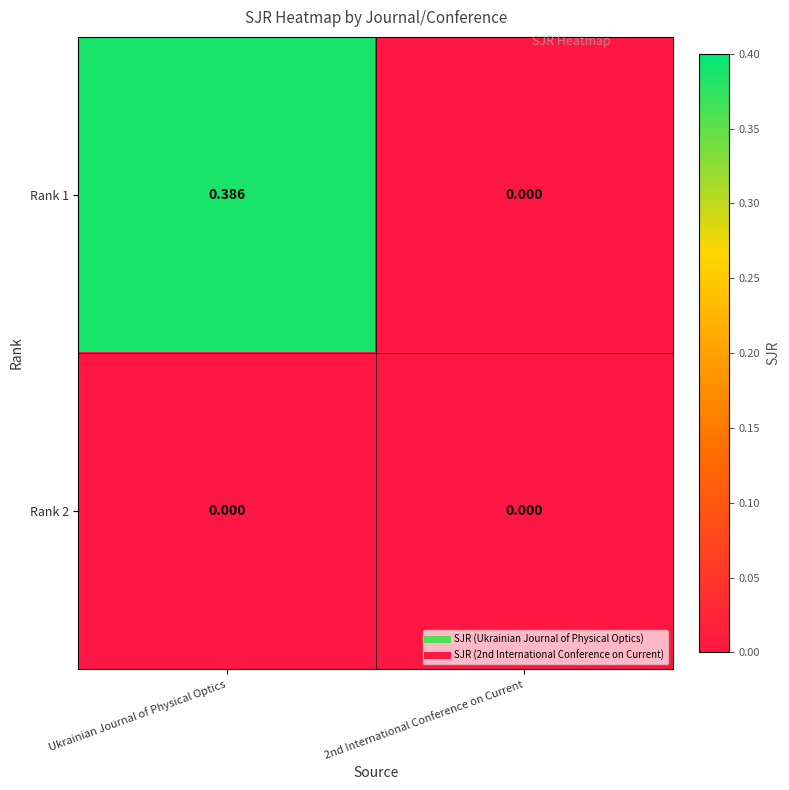

At which category is the sum across all series the highest?

Ukrainian Journal of Physical Optics